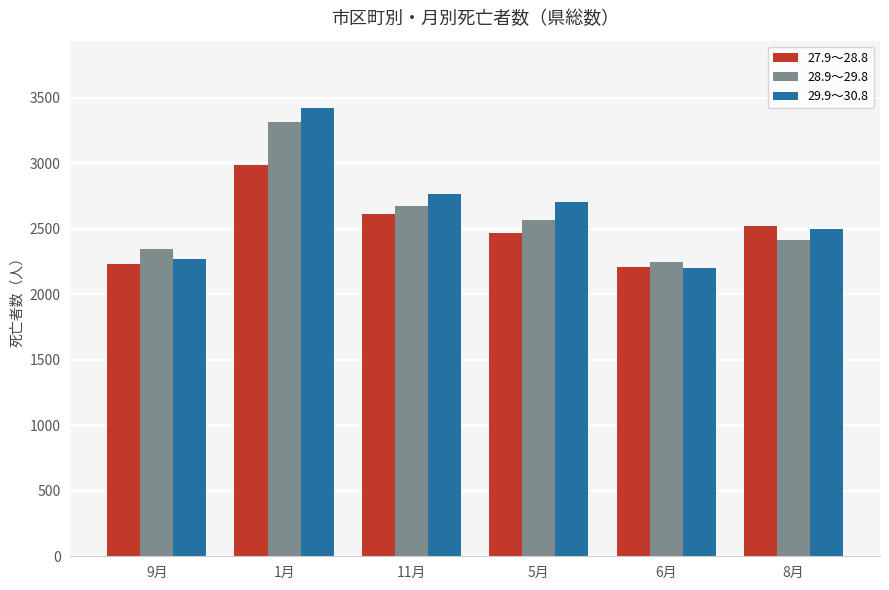

Where does the 29.9～30.8 series first go above 2703?

1月